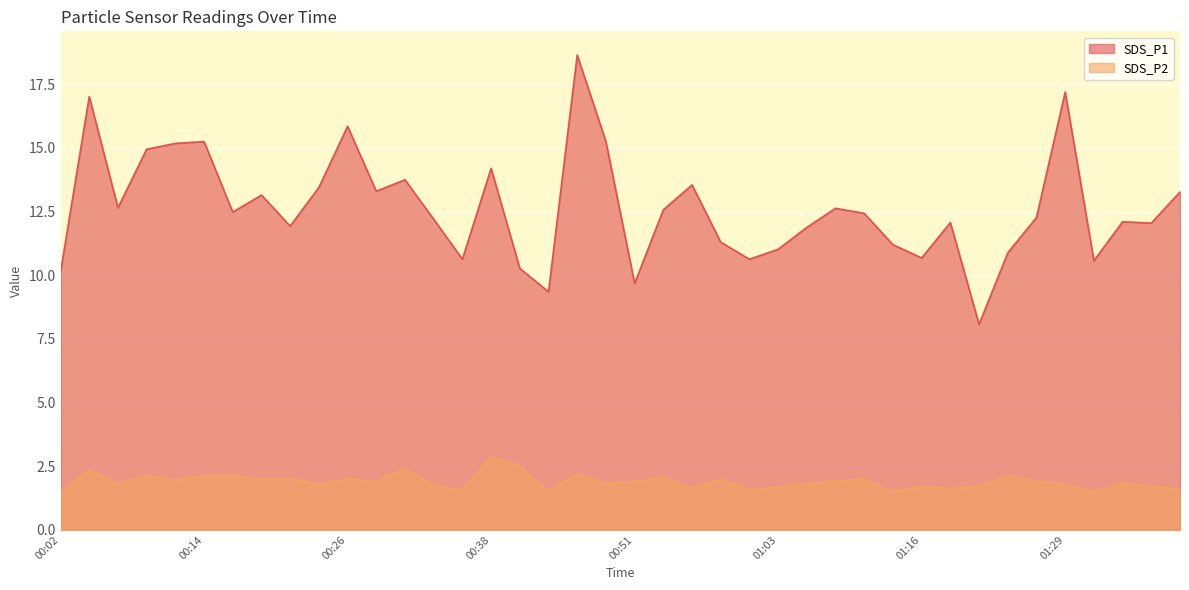

What is the total value across all series at 00:34?

13.9